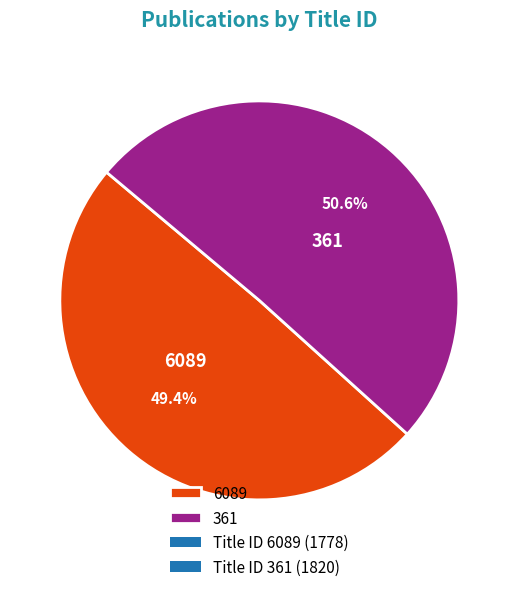

Is it true that 361 is 51% of the pie?

True